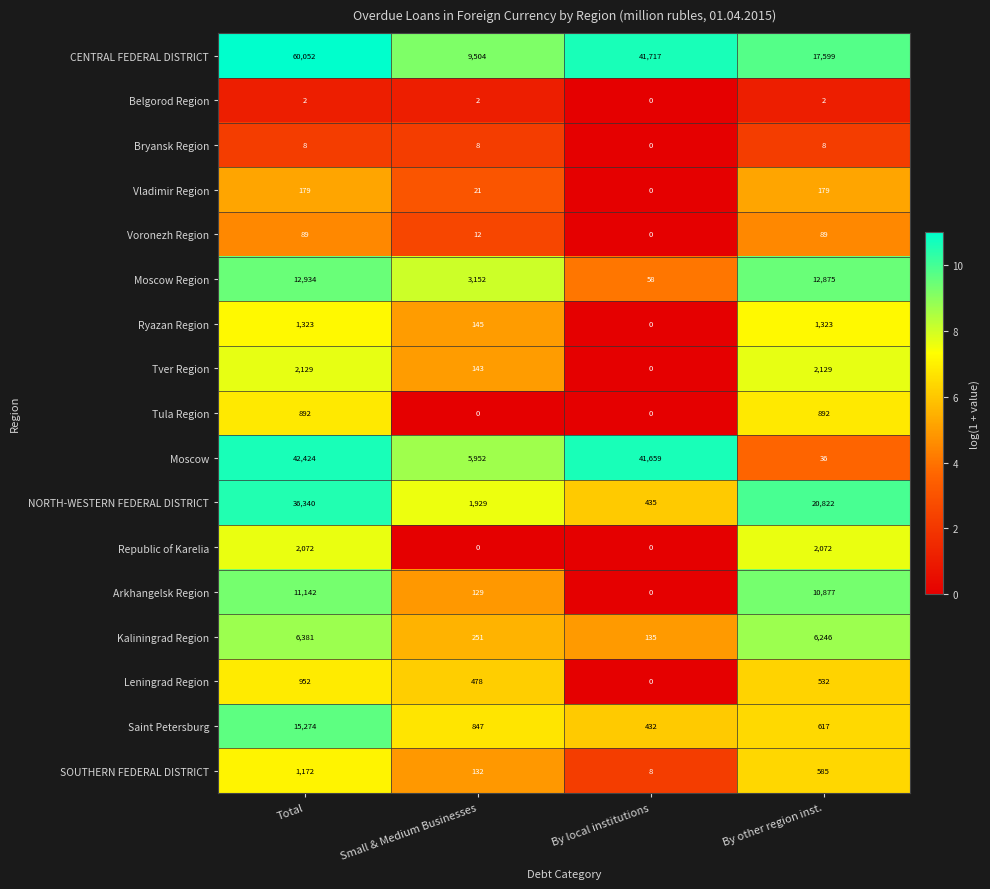

List the series in order of their peak value, lowest first.

Belgorod Region, Bryansk Region, Voronezh Region, Vladimir Region, Tula Region, Leningrad Region, SOUTHERN FEDERAL DISTRICT, Ryazan Region, Republic of Karelia, Tver Region, Kaliningrad Region, Arkhangelsk Region, Moscow Region, Saint Petersburg, NORTH-WESTERN FEDERAL DISTRICT, Moscow, CENTRAL FEDERAL DISTRICT